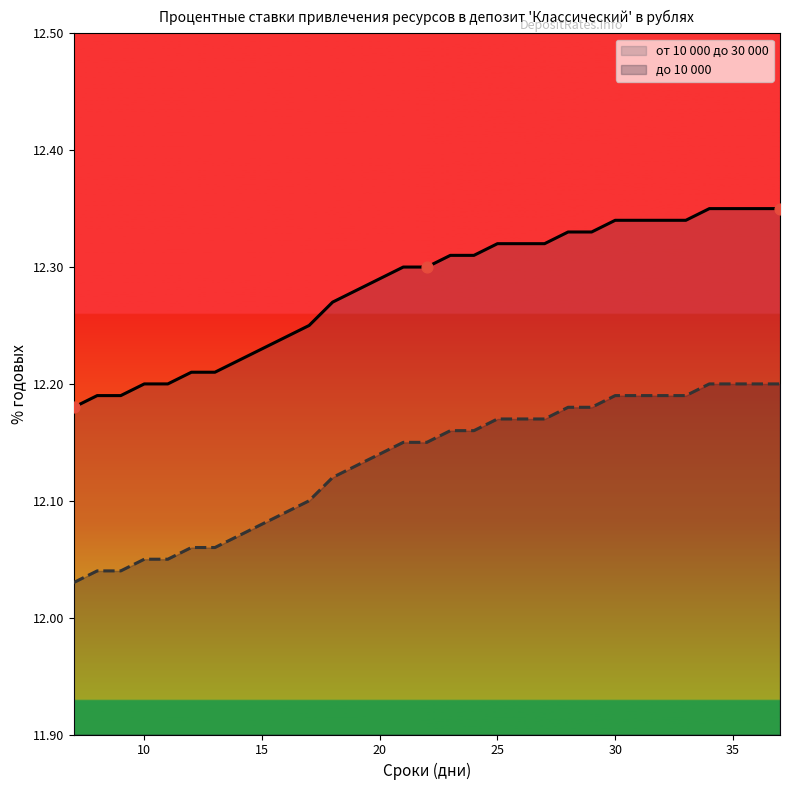

At which category is the sum across all series the highest?

34